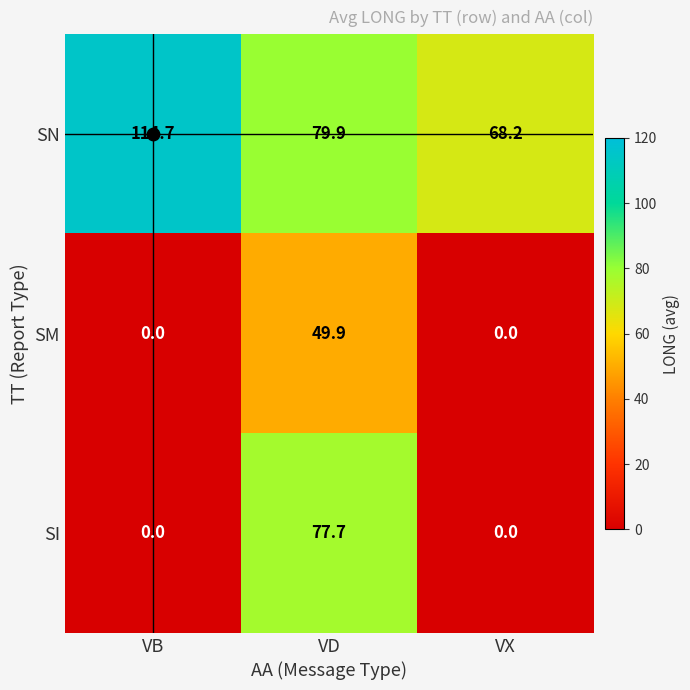

List the series in order of their peak value, highest first.

SN, SI, SM